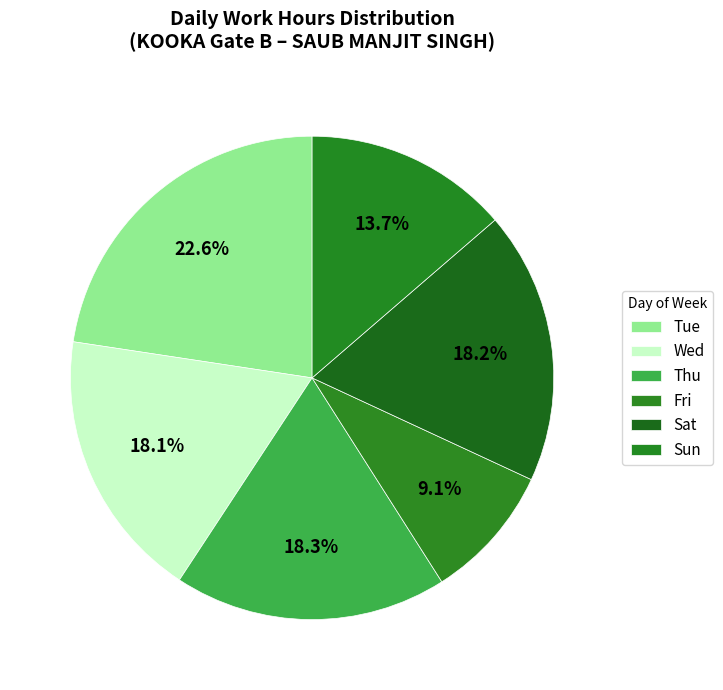

What is the total percentage of Tue and Sun?

36.3%